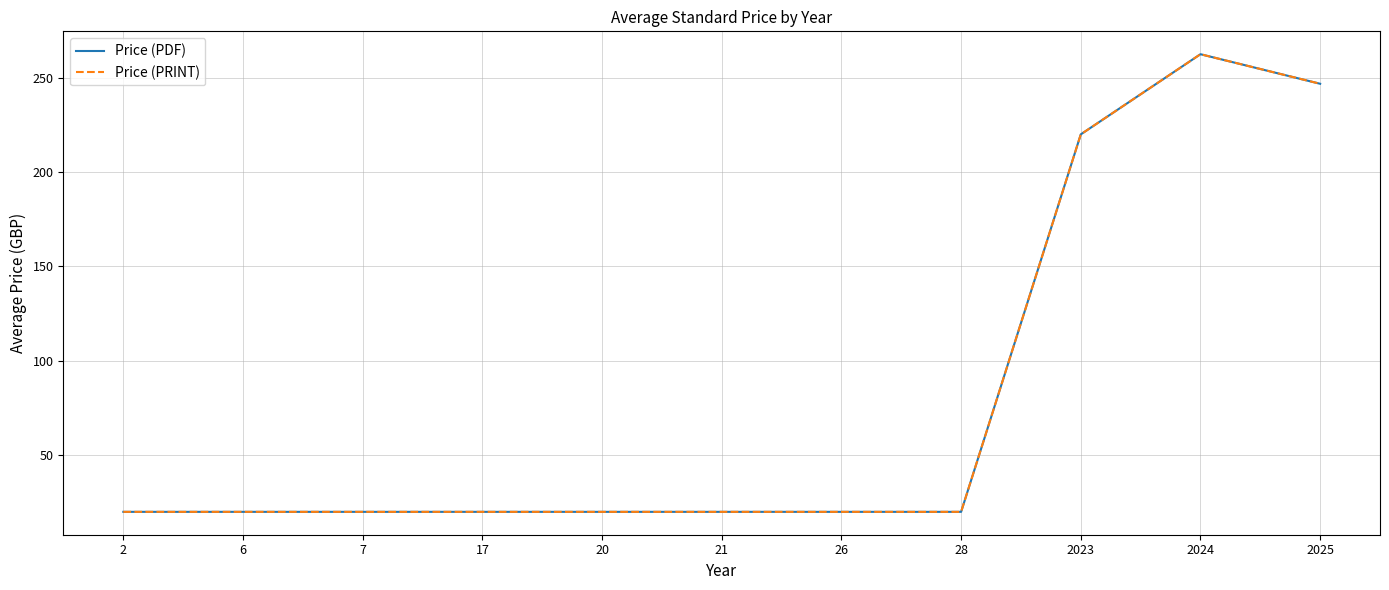

True or false: Price (PRINT) has more than 1 interior local peaks.

False